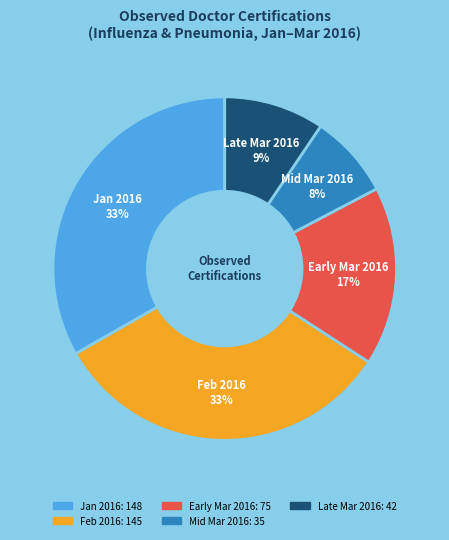

How many segments does this pie chart have?

5